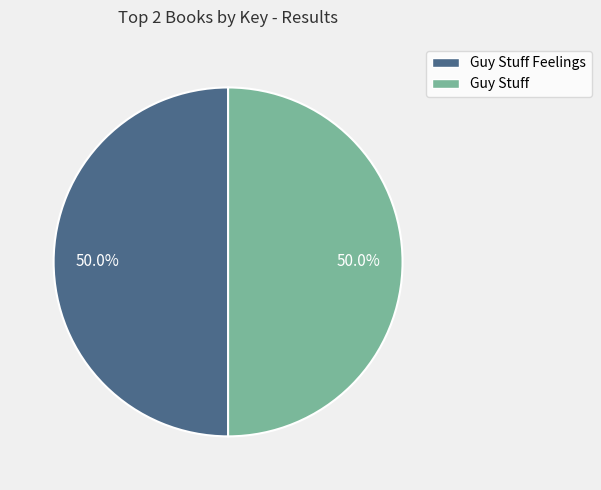

Which slice is the smallest?

Guy Stuff